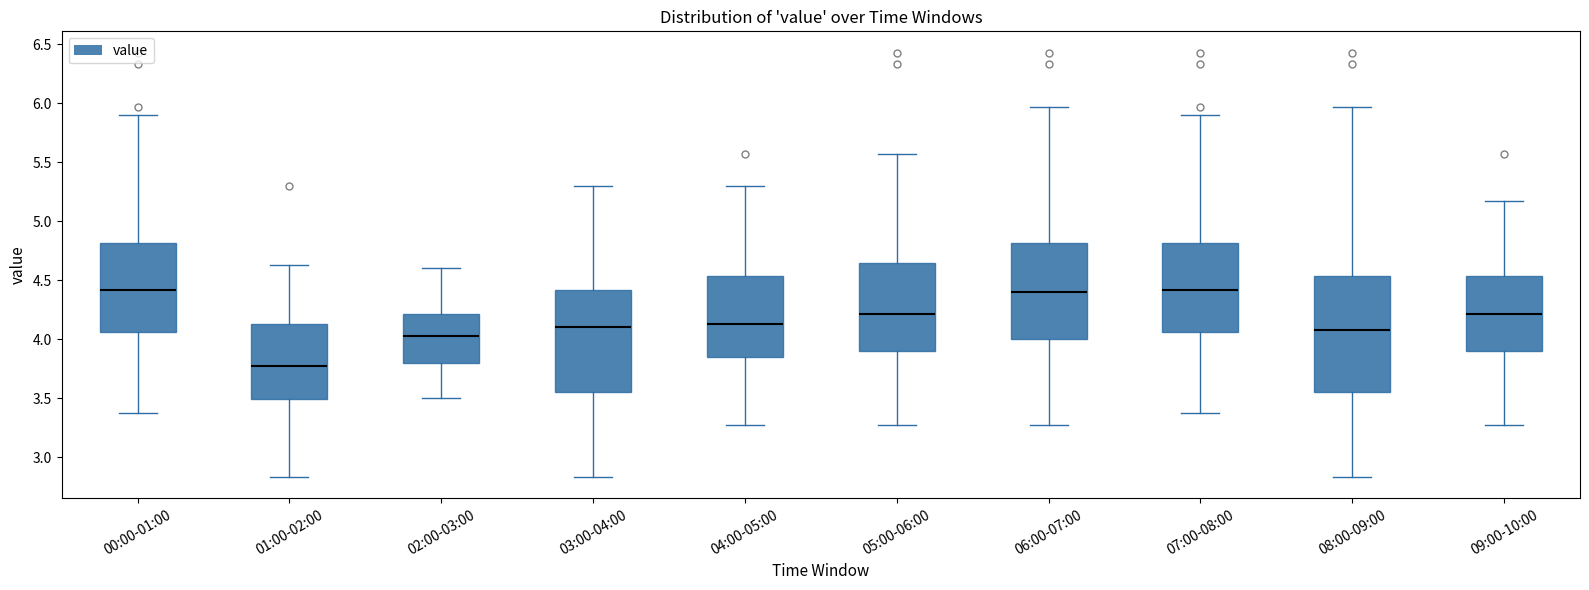

Reading left to right, transcribe this box plot: for each box, give where its median line is, the range the box spans, and where its two whiskers end, as read against the y-axis. The values are not printed on the chart, so give them approximately, as read against the axis.

00:00-01:00: median 4.40, box 4.05 to 4.80, whiskers 3.35 to 5.90
01:00-02:00: median 3.80, box 3.50 to 4.15, whiskers 2.85 to 4.65
02:00-03:00: median 4.05, box 3.80 to 4.20, whiskers 3.50 to 4.60
03:00-04:00: median 4.10, box 3.55 to 4.40, whiskers 2.85 to 5.30
04:00-05:00: median 4.15, box 3.85 to 4.55, whiskers 3.25 to 5.30
05:00-06:00: median 4.20, box 3.90 to 4.65, whiskers 3.25 to 5.55
06:00-07:00: median 4.40, box 4.00 to 4.80, whiskers 3.25 to 5.95
07:00-08:00: median 4.40, box 4.05 to 4.80, whiskers 3.35 to 5.90
08:00-09:00: median 4.10, box 3.55 to 4.55, whiskers 2.85 to 5.95
09:00-10:00: median 4.20, box 3.90 to 4.55, whiskers 3.25 to 5.15